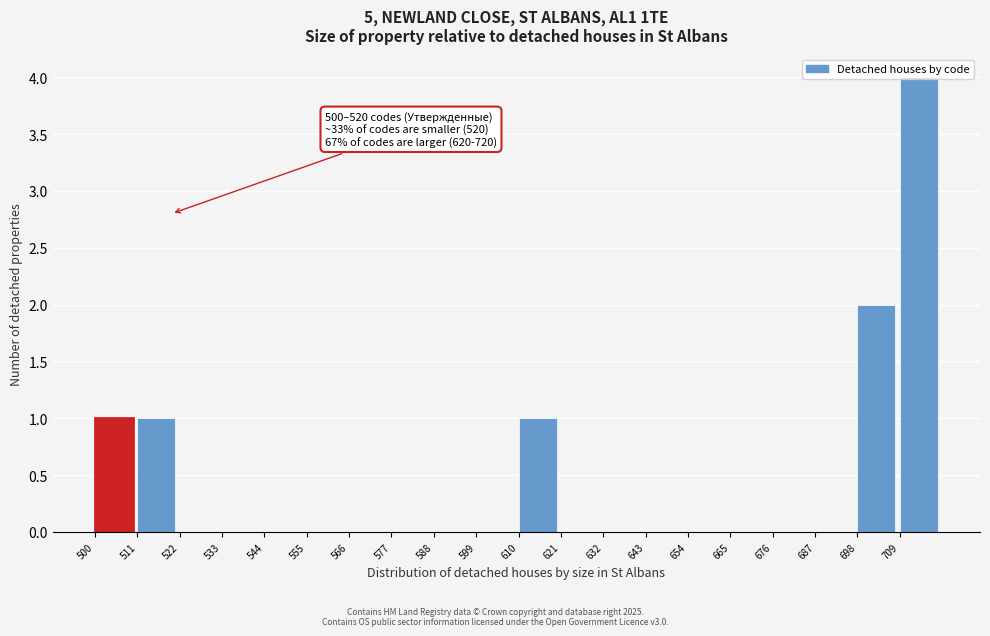

Over which range of the x-axis is the bar tallest?

710 to 722